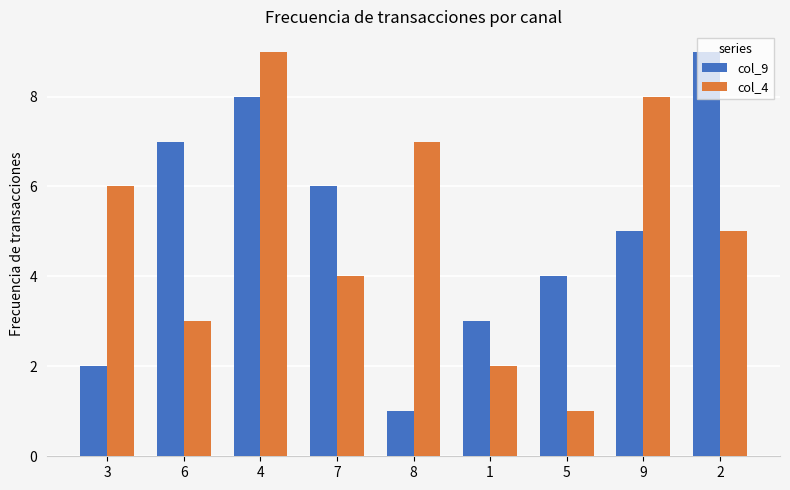

What is the spread (max minus min) of values at 6?

4